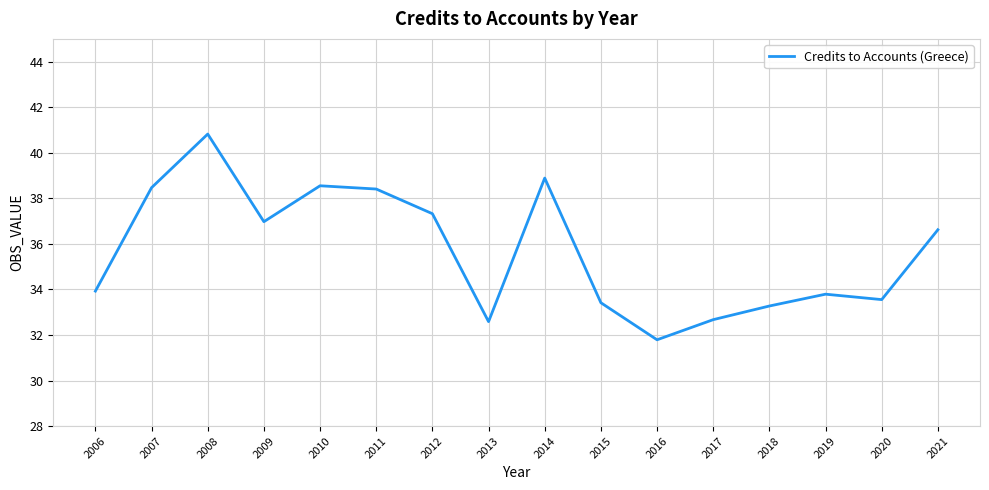

At which label does the data first exceed 36?

2007